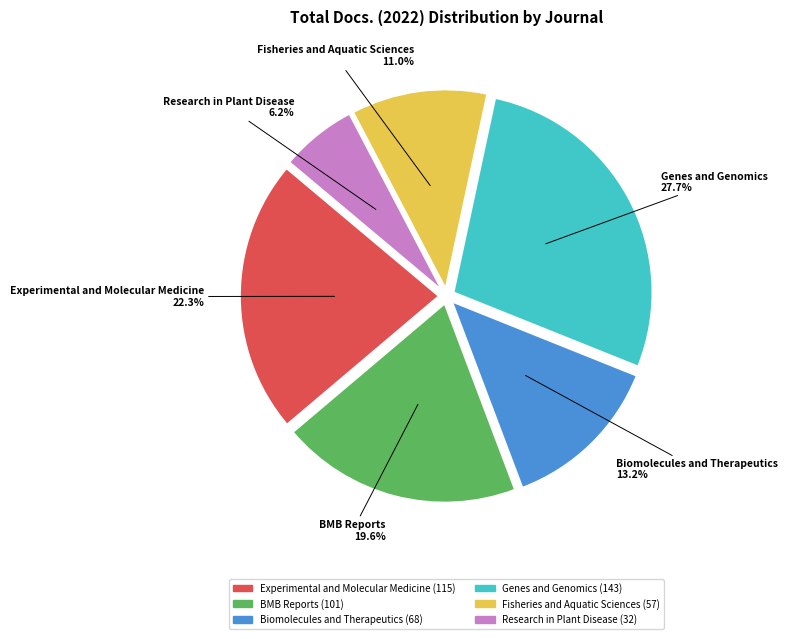

Is Research in Plant Disease the majority of the pie?

No